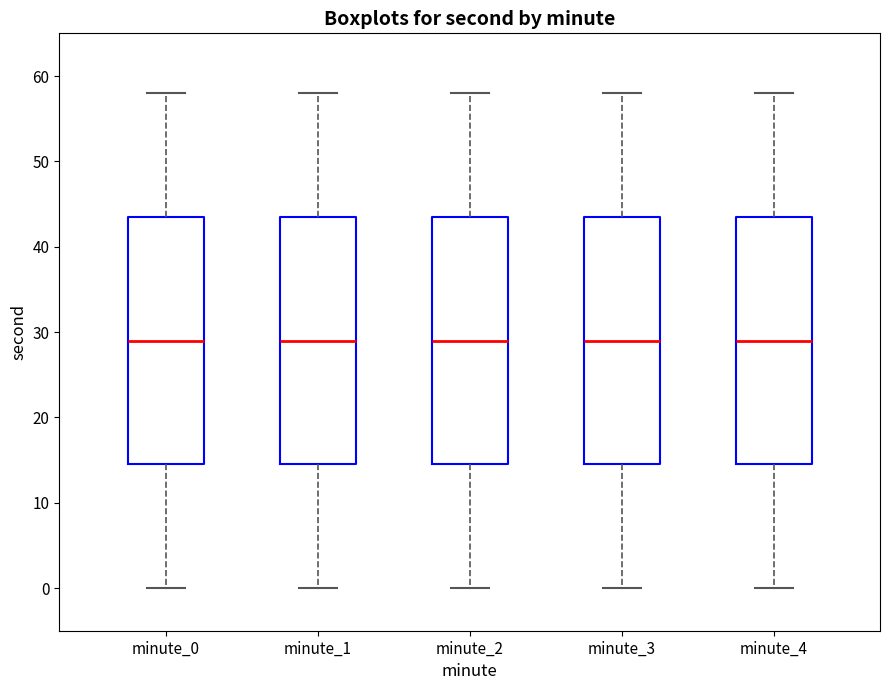

Reading left to right, transcribe this box plot: for each box, give where its median line is, the range the box spans, and where its two whiskers end, as read against the y-axis. The values are not printed on the chart, so give them approximately, as read against the axis.

minute_0: median 29, box 15 to 44, whiskers 0 to 58
minute_1: median 29, box 15 to 44, whiskers 0 to 58
minute_2: median 29, box 15 to 44, whiskers 0 to 58
minute_3: median 29, box 15 to 44, whiskers 0 to 58
minute_4: median 29, box 15 to 44, whiskers 0 to 58